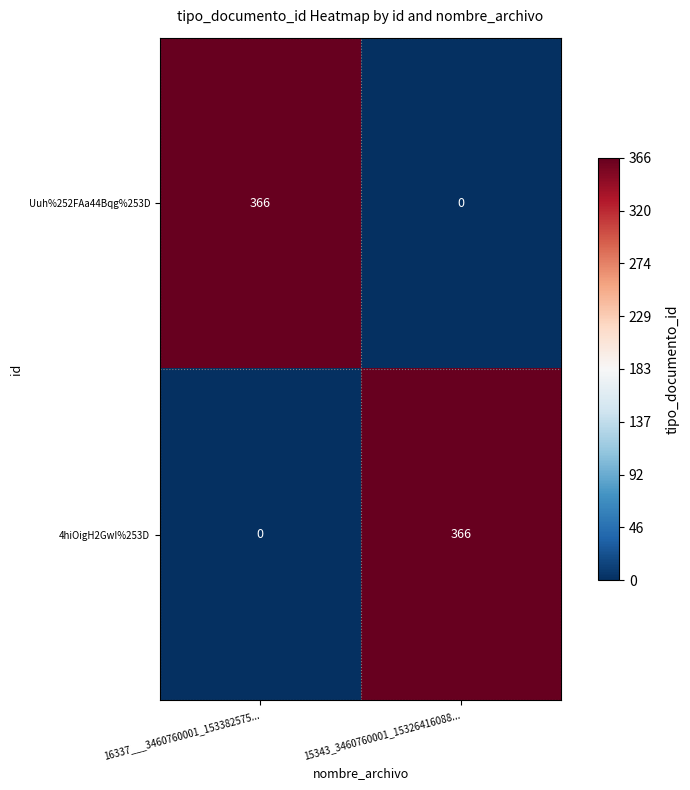

What is the difference between the highest and lowest values at 15343_3460760001_15326416088...?

366